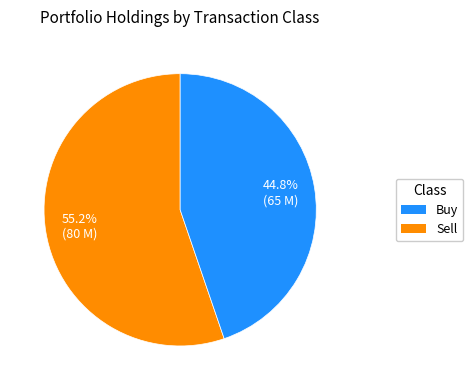

Does any single category account for the majority?

Yes